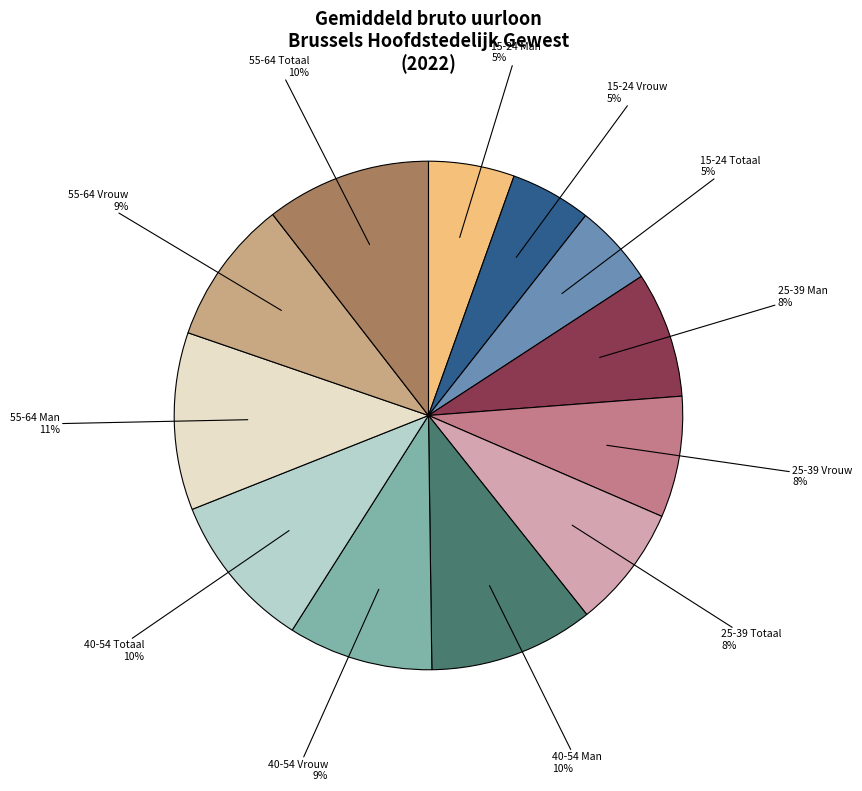

Do 40-54 Totaal and 55-64 Man together represent more than half of the pie?

No